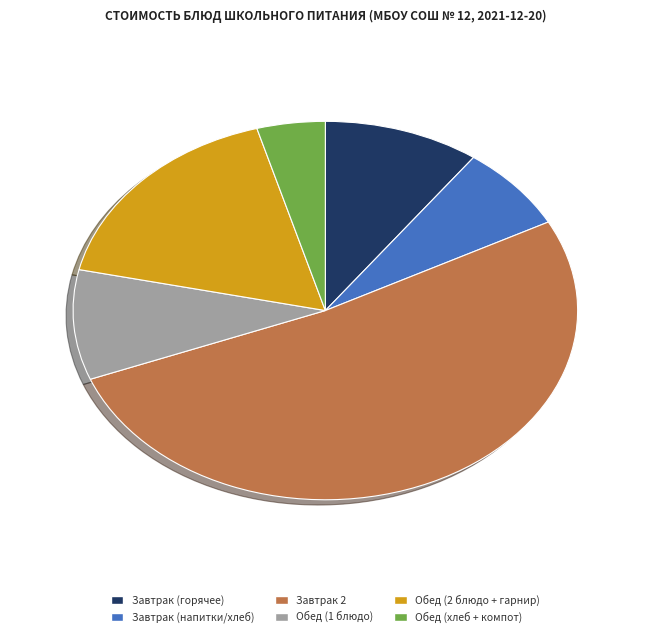

Does any single category account for the majority?

Yes